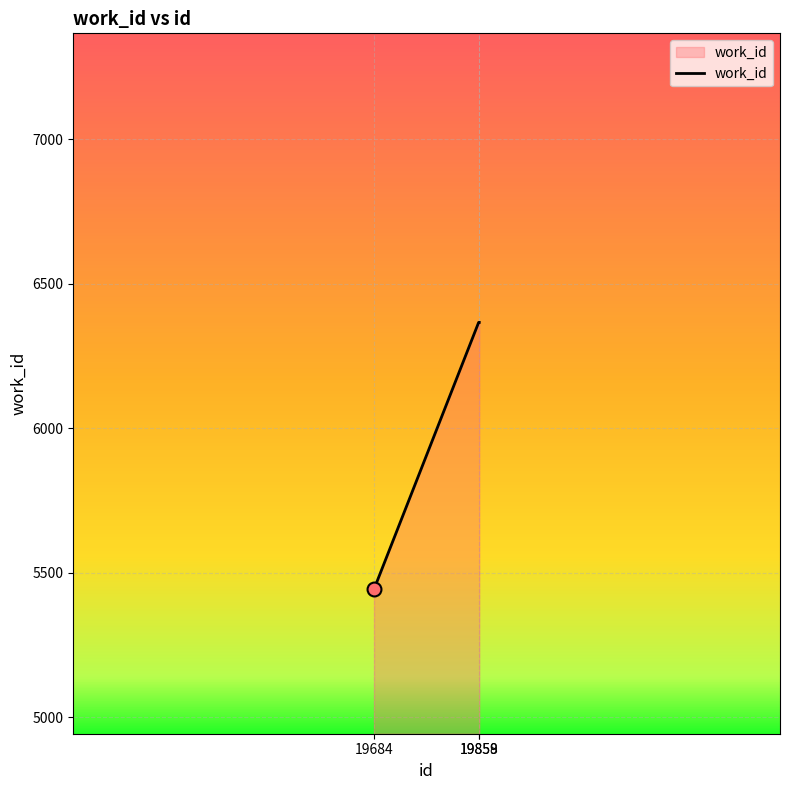

What value does the data have at 19858, to the nearest 10?

6370